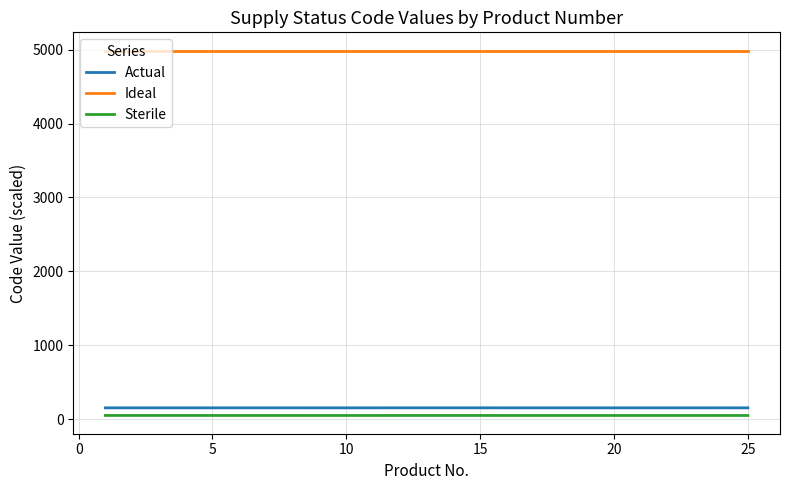

What is the greatest value displayed?

4987.1